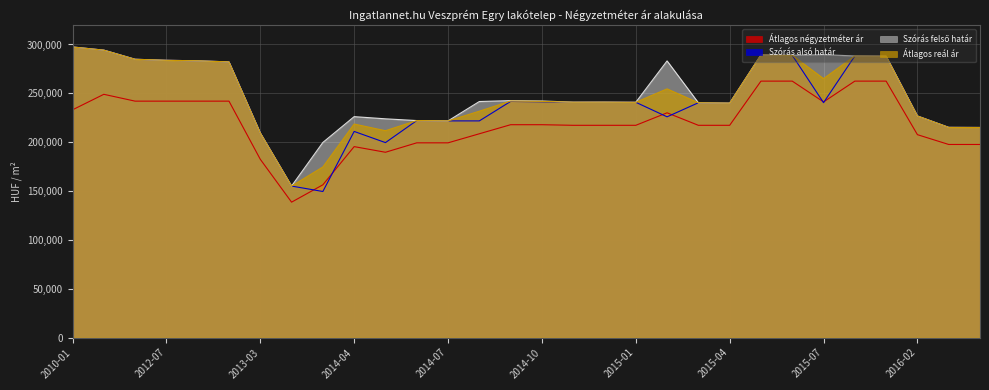

What is the total value across all series at 2015-01?

939789